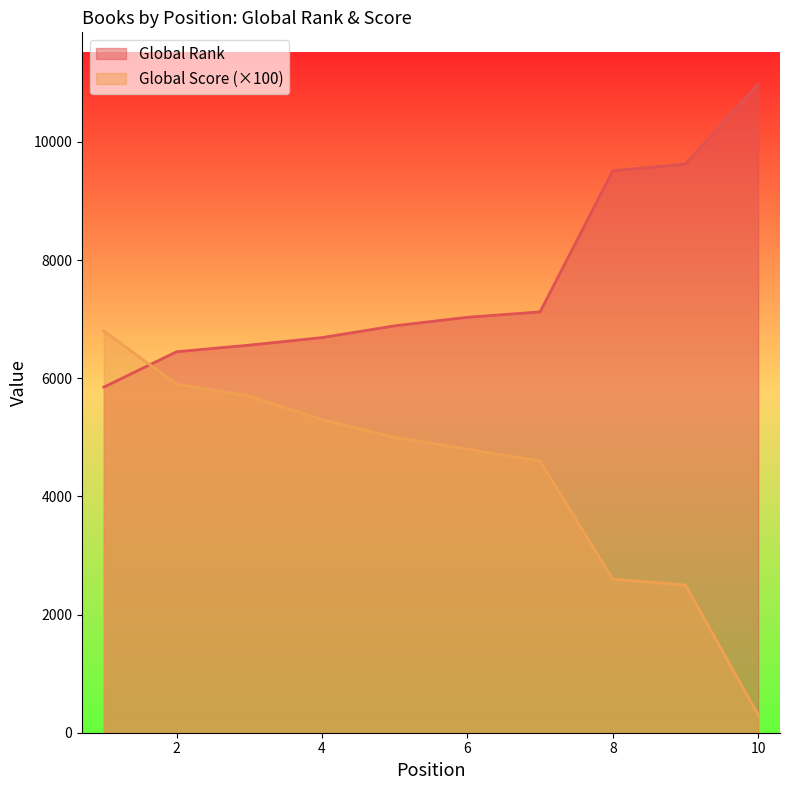

What is the difference between the Global Rank values at 7 and 9?

2504